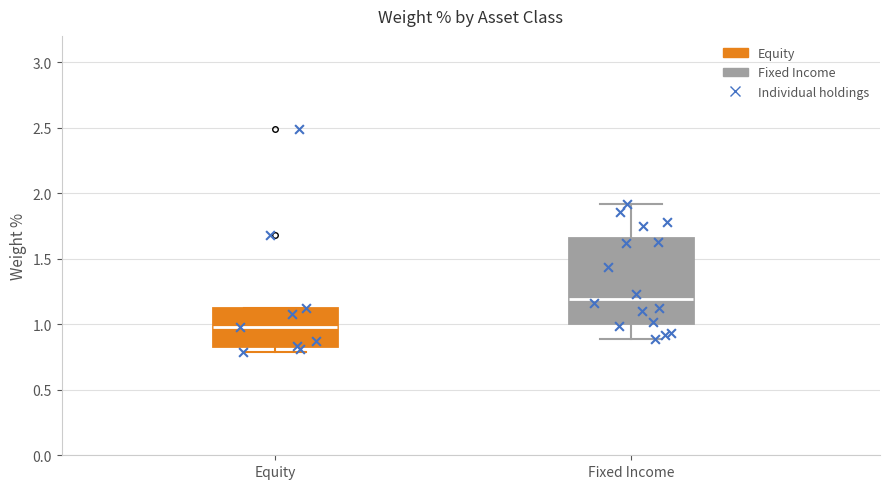

Reading left to right, transcribe this box plot: for each box, give where its median line is, the range the box spans, and where its two whiskers end, as read against the y-axis. The values are not printed on the chart, so give them approximately, as read against the axis.

Equity: median 1.00, box 0.85 to 1.10, whiskers 0.80 to 1.10
Fixed Income: median 1.20, box 1.00 to 1.65, whiskers 0.90 to 1.90